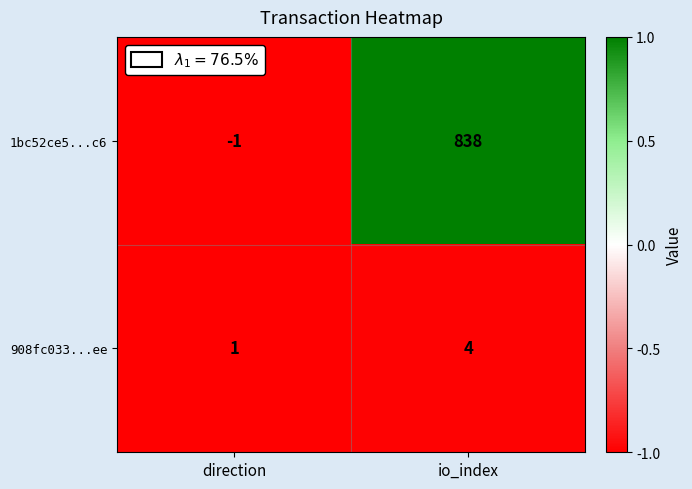

Reading left to right, what are all the values shown in this chart?

1bc52ce5...c6: direction=-1	io_index=838
908fc033...ee: direction=1	io_index=4